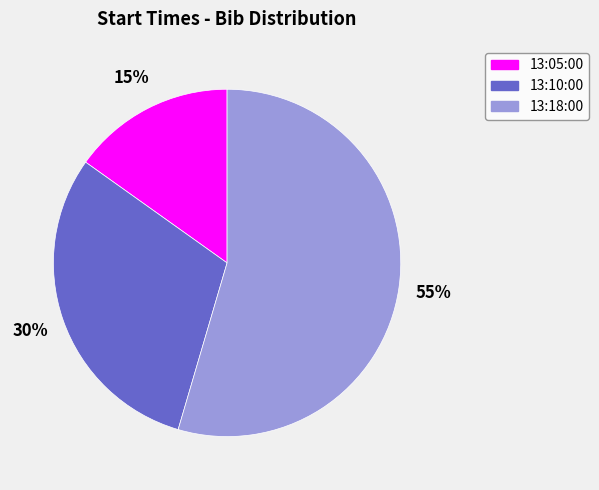

Which category has the biggest portion of the pie?

13:18:00